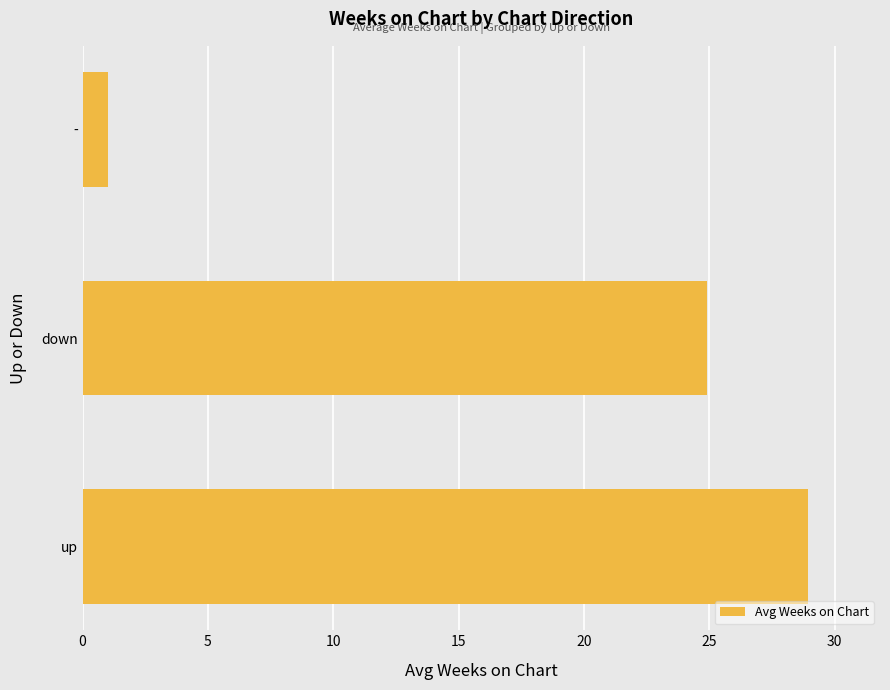

Reading bottom to top, list all the values displayed in this chart.

28.9	24.9	1.0